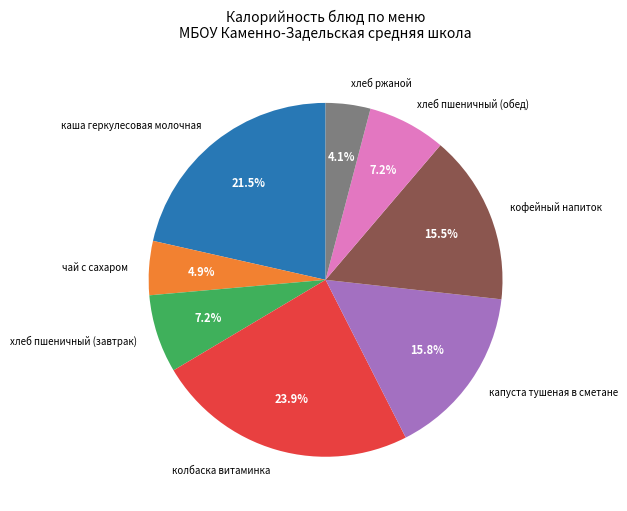

What is the smallest slice in the pie chart?

хлеб ржаной